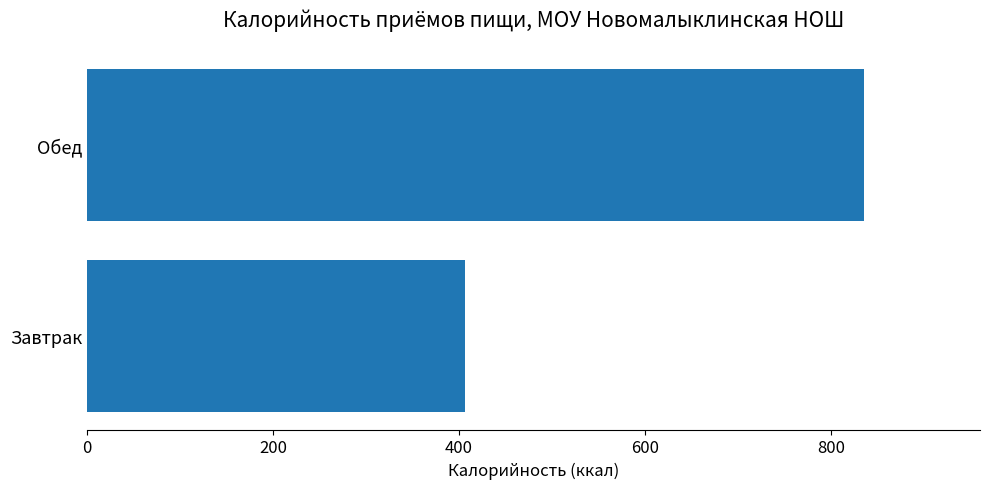

List the labels in order of value, smallest first.

Завтрак, Обед